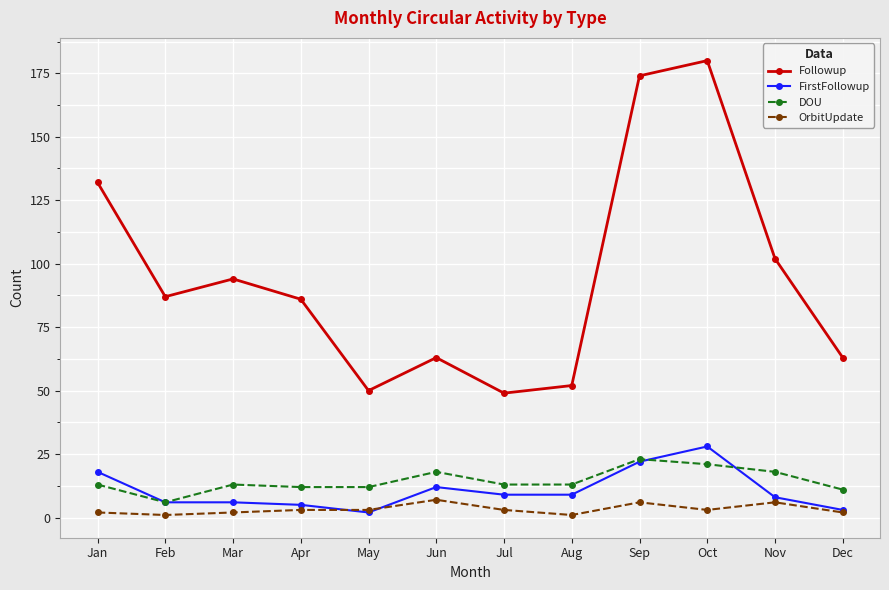

The value of Followup at Jun is 18. True or false?

False